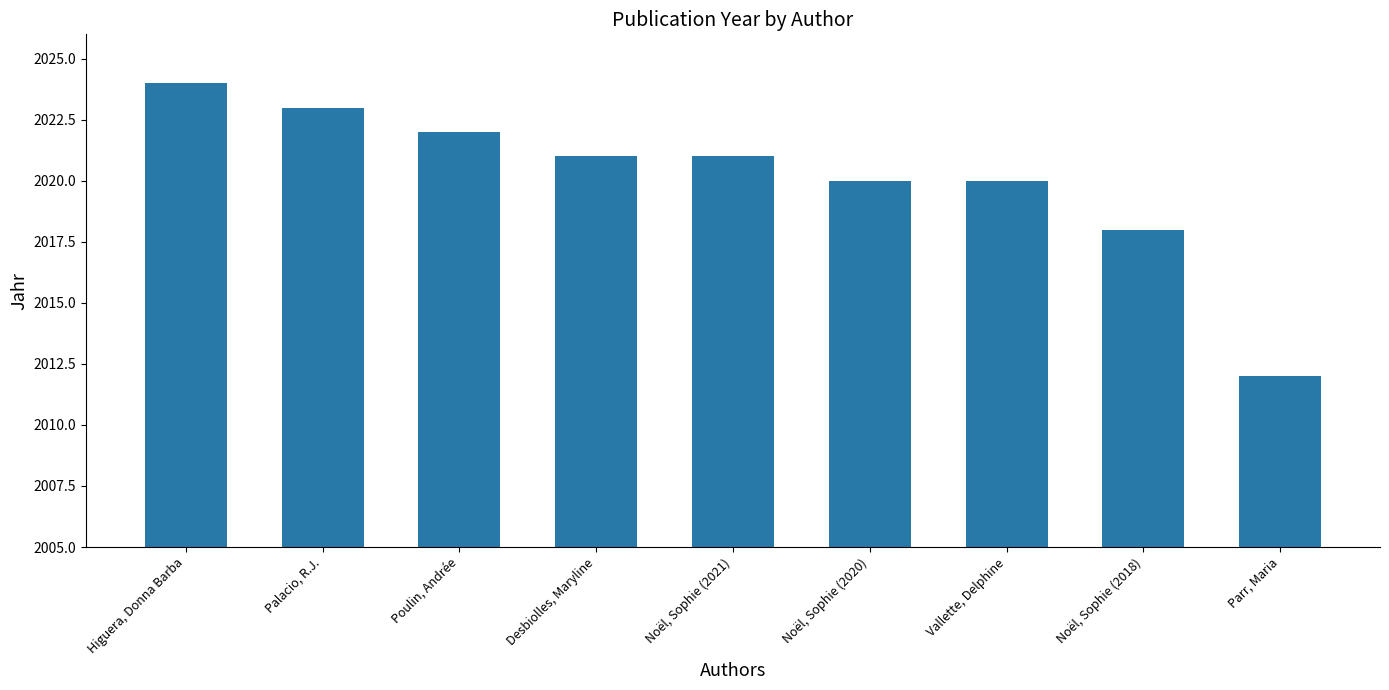

How many values are below 2021?

4